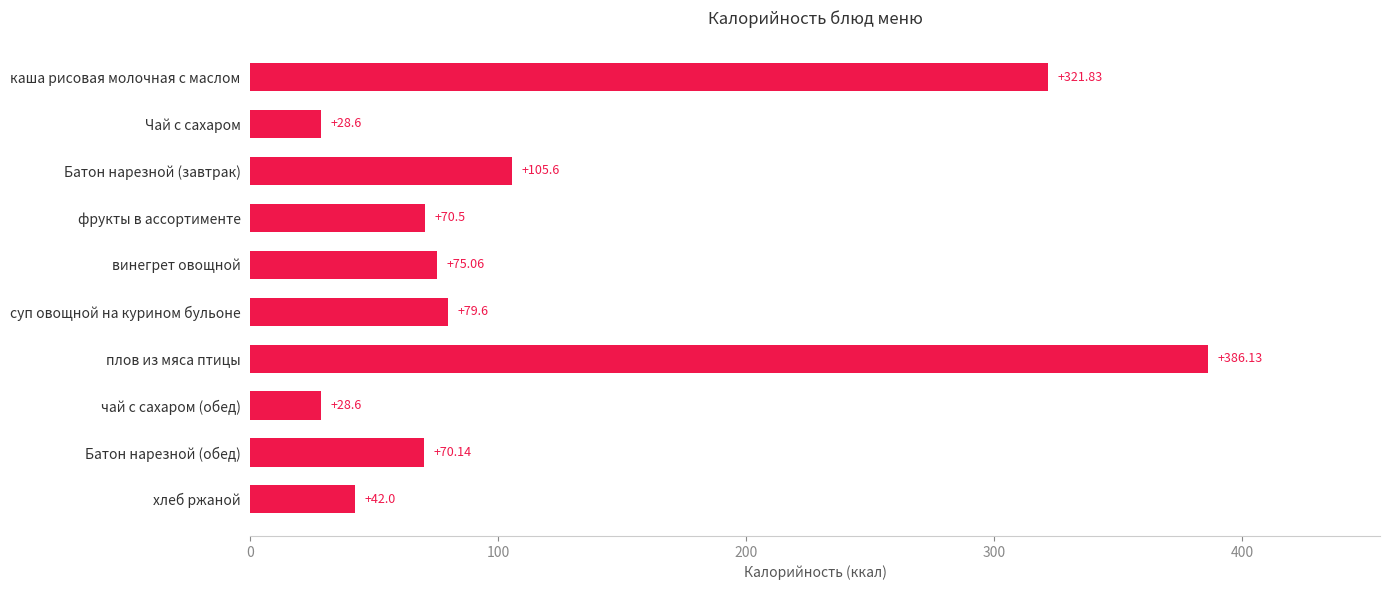

Approximately how many times larger is the value at фрукты в ассортименте compared to суп овощной на курином бульоне?

0.9